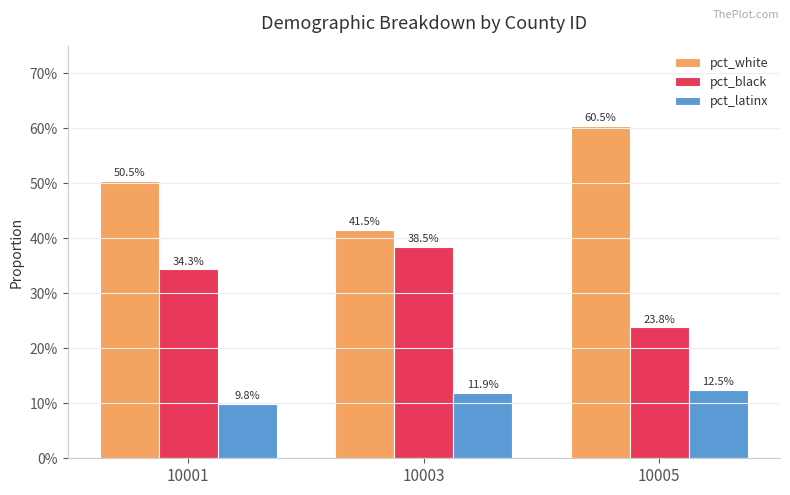

Is the value of pct_black at 10003 greater than the value of pct_latinx at 10003?

Yes